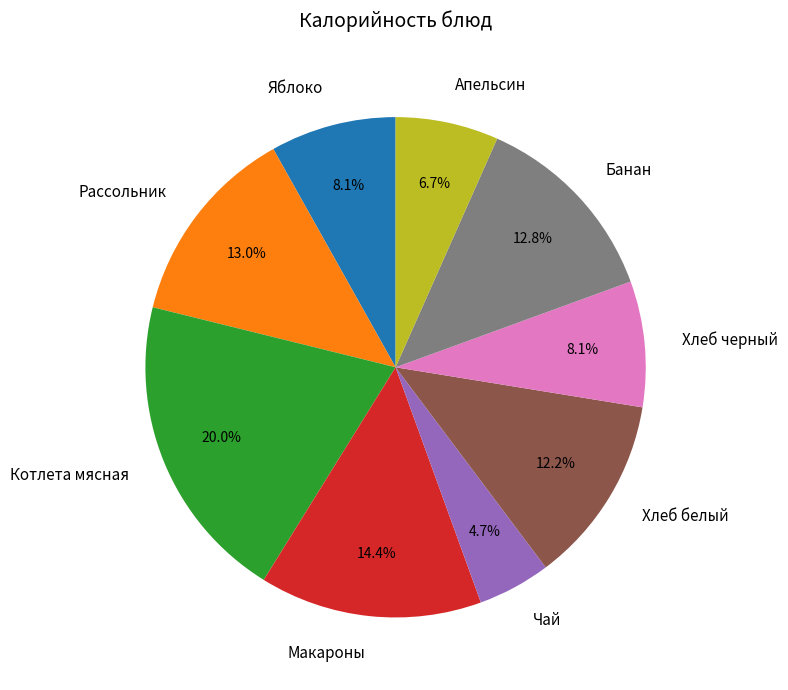

Is there any slice that represents more than half of the pie?

No